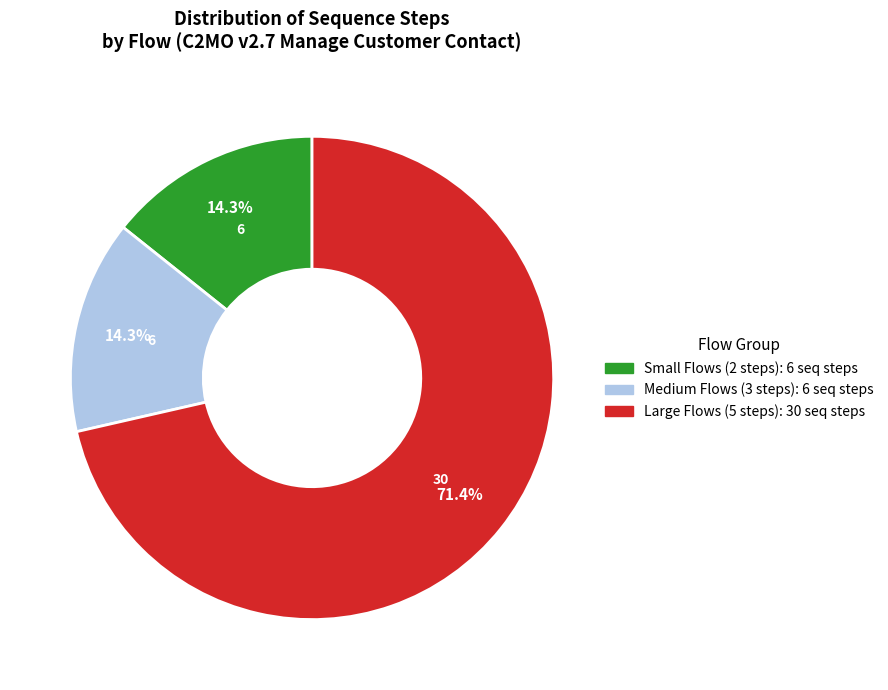

Count the number of slices in the pie.

3